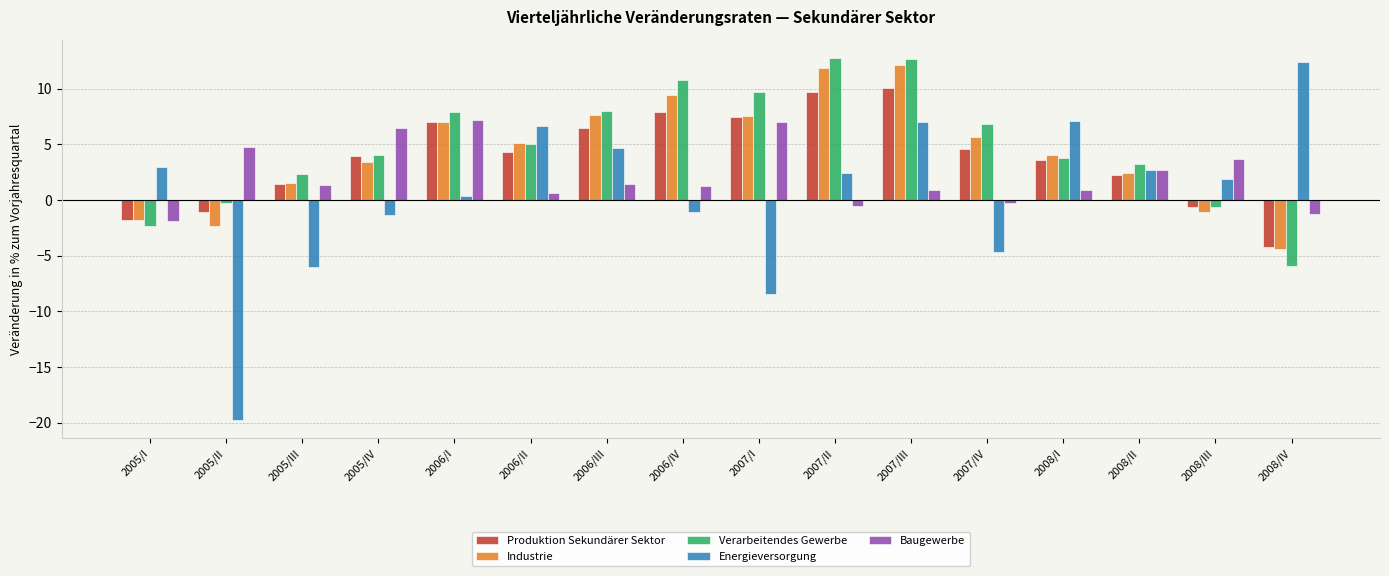

At which category is the sum across all series the highest?

2007/III